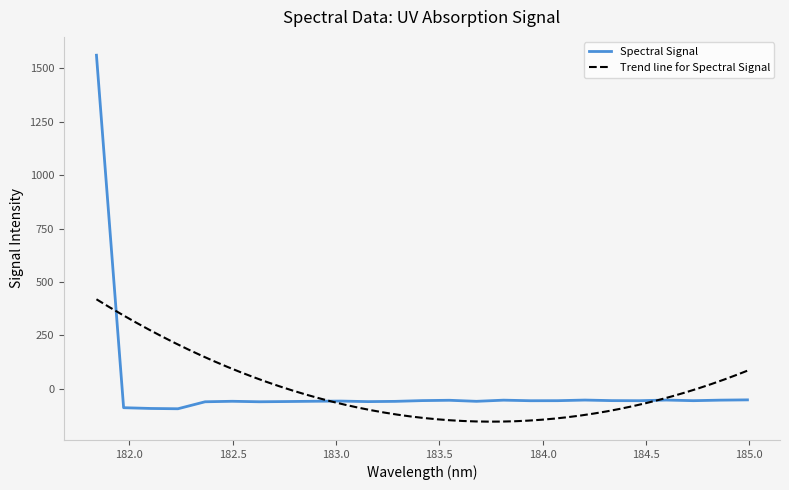

What is the smallest value displayed?

-94.0